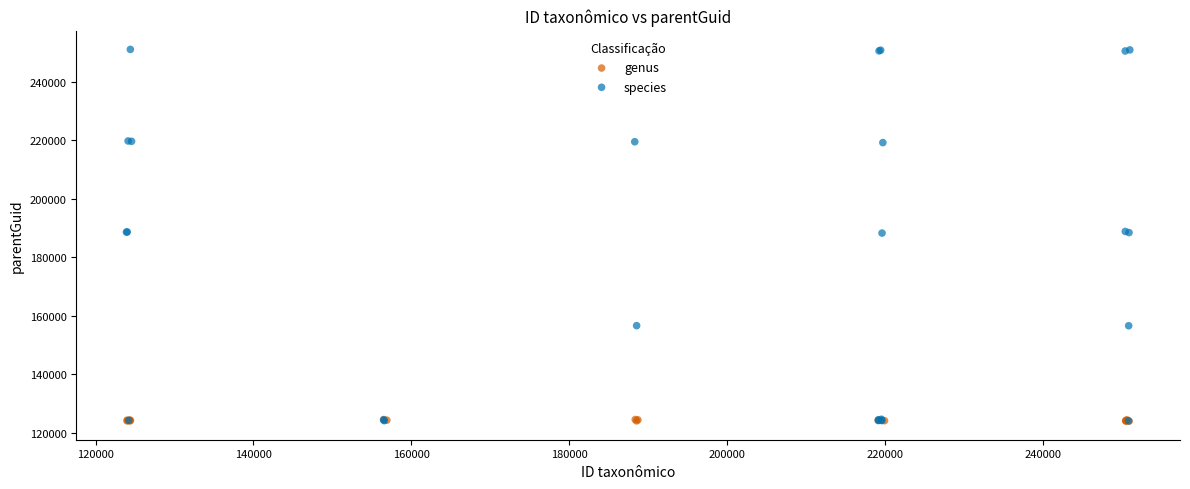

Which series reaches the maximum Y coordinate?

species